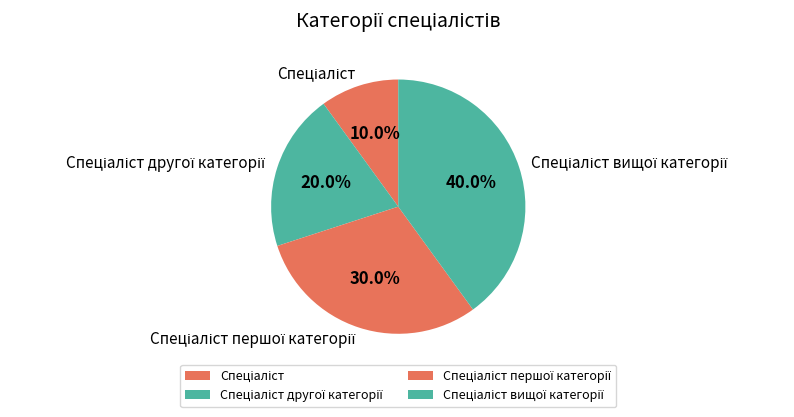

Count the number of slices in the pie.

4